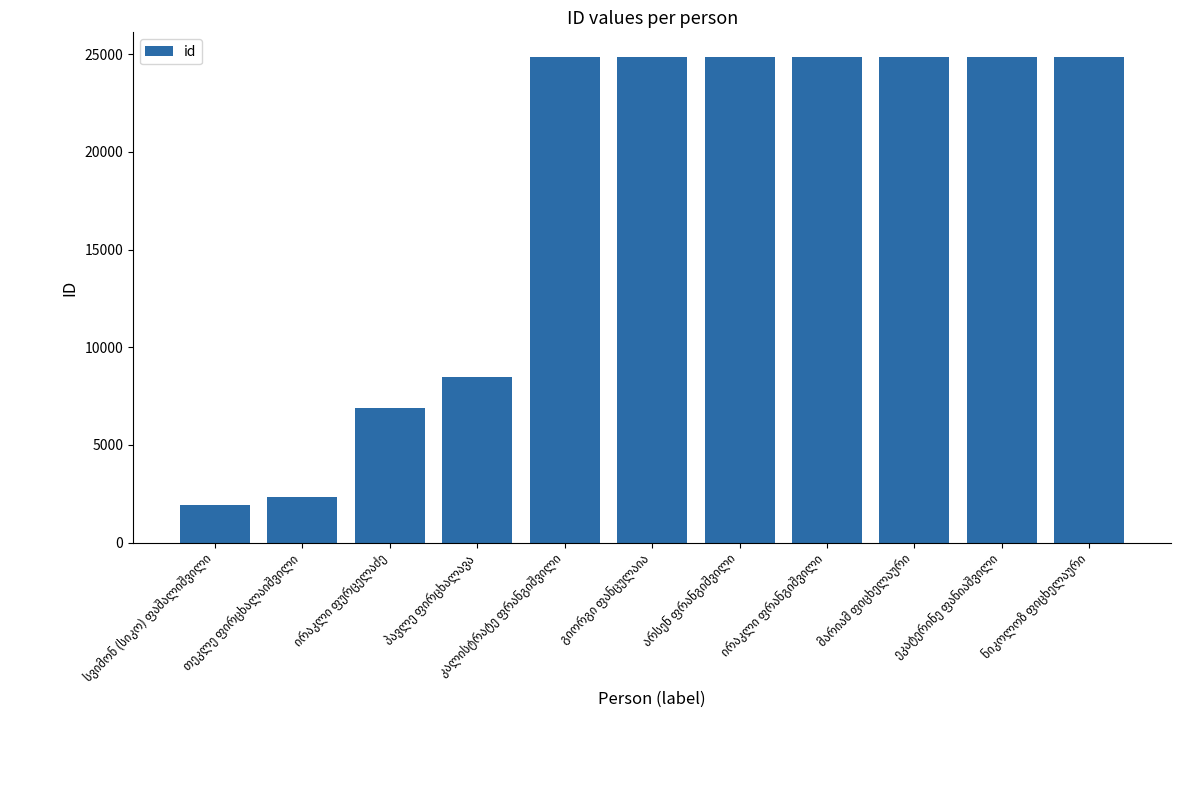

What is the value of the 6th bar from the left?

24876